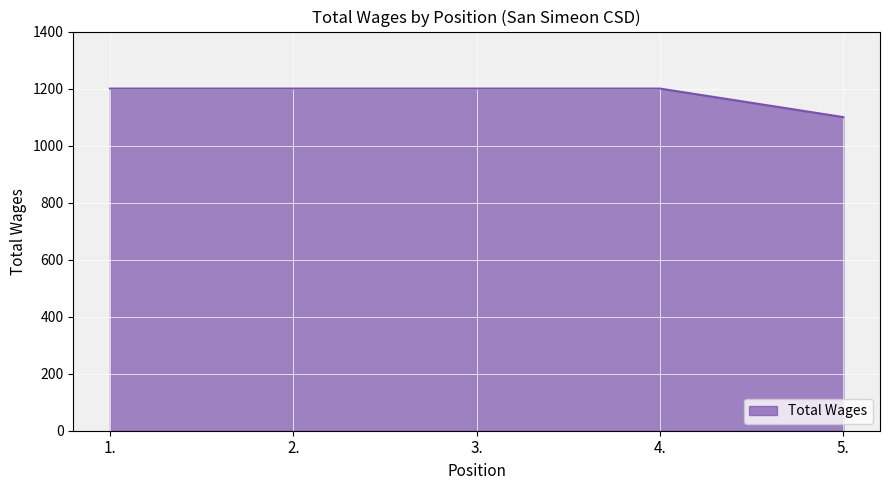

What is the minimum value shown in the chart?

1100